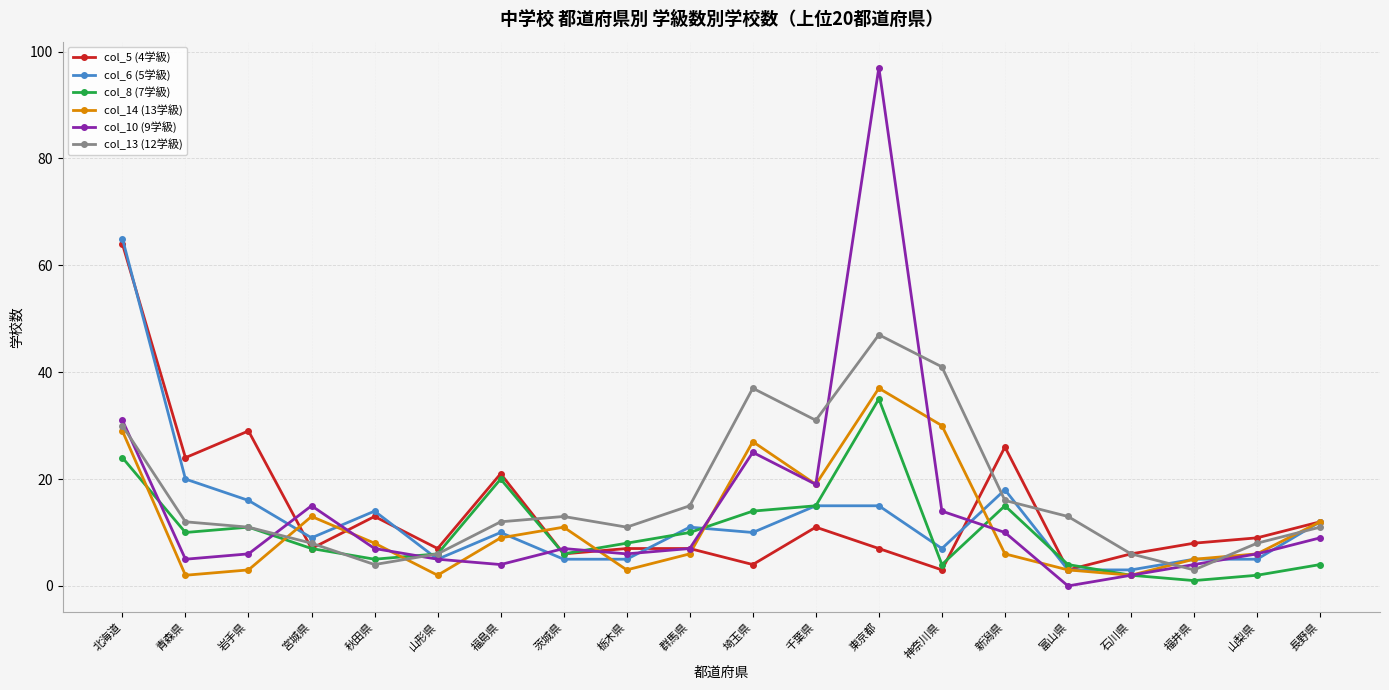

What is the average value of the col_13 (12学級) series?

17